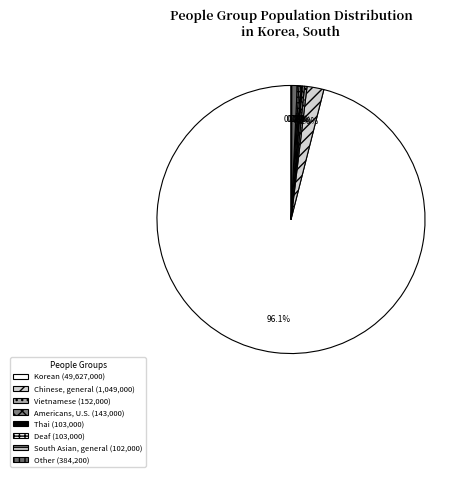

What is the largest slice in the pie chart?

Korean